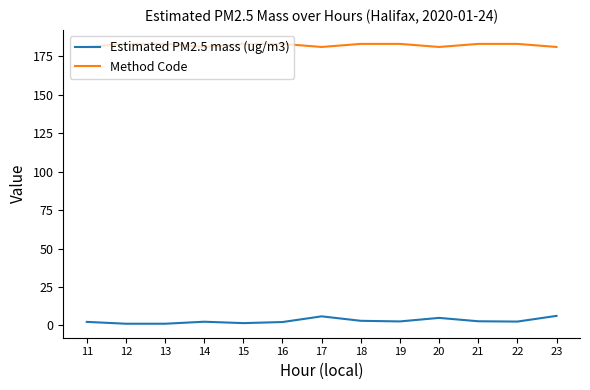

How many categories are shown in the chart?

13